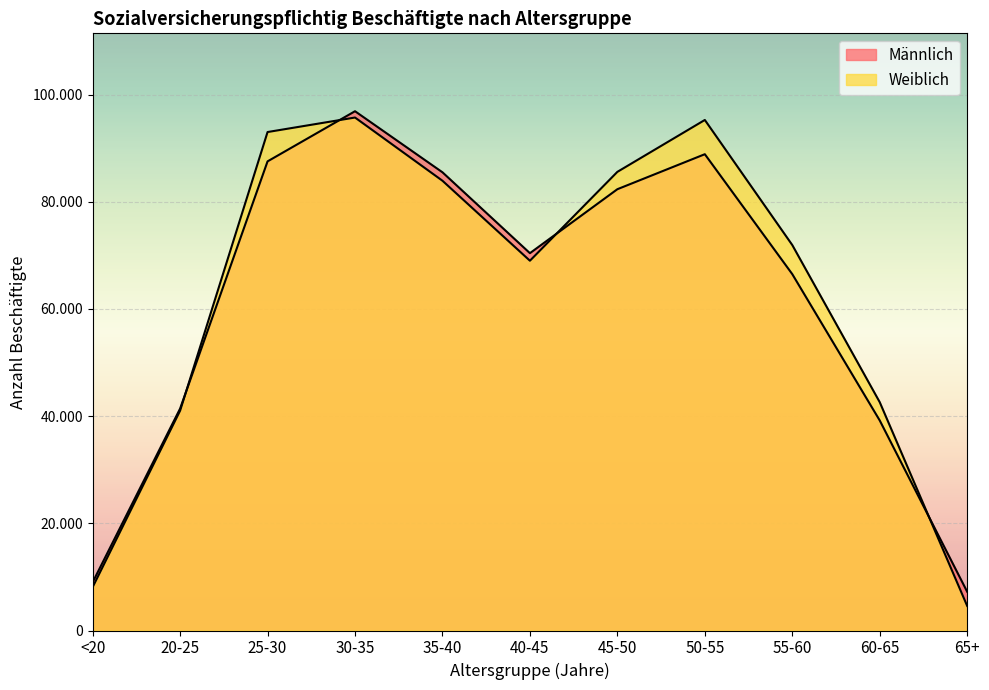

Rank the series at <20 from lowest to highest value.

Weiblich, Männlich